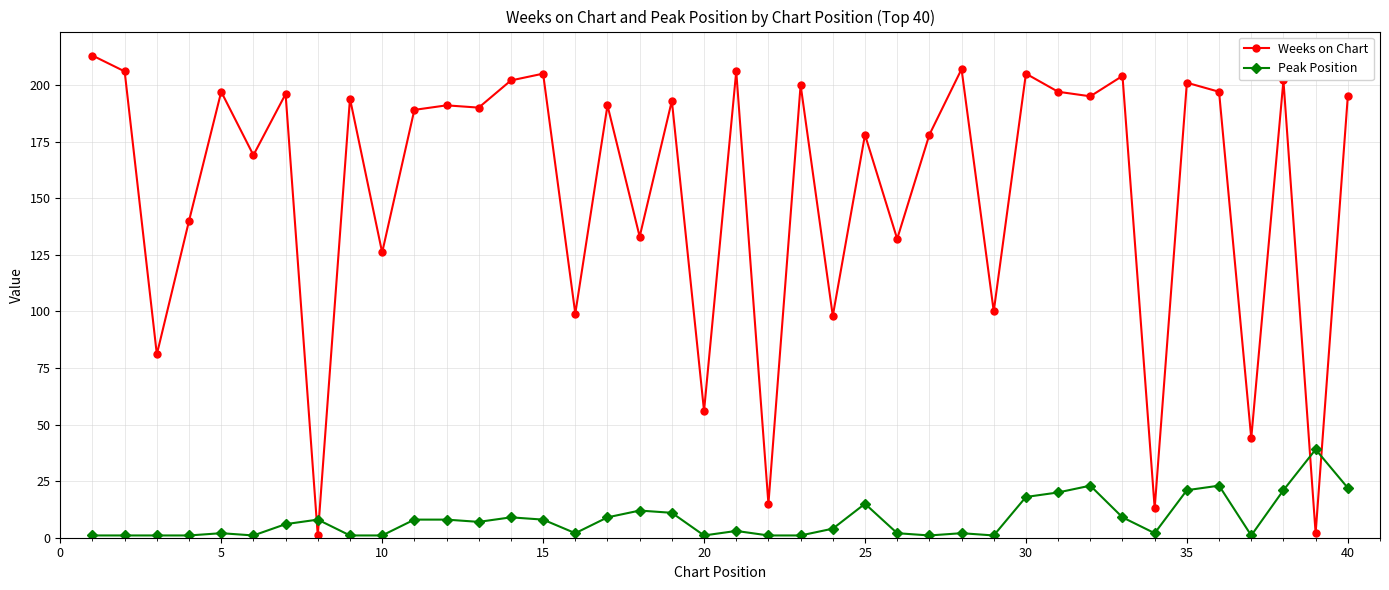

What is the average value of the Peak Position series?

8